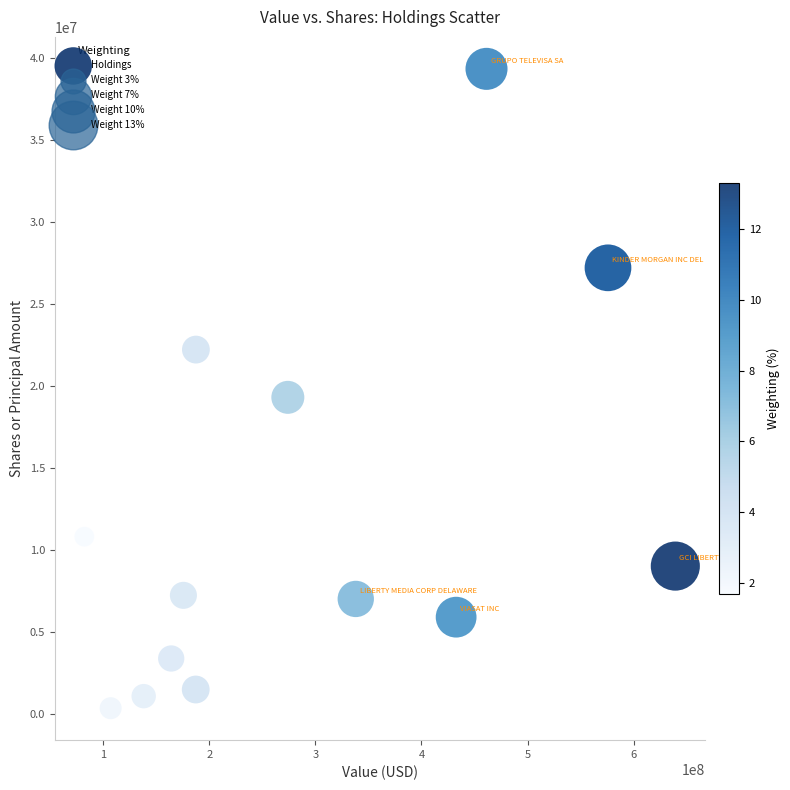

What Y value in the scatter plot is closest to 19844982?

19307663